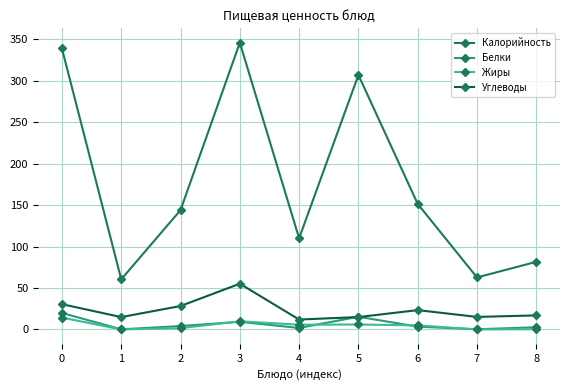

Is it true that Калорийность equals 139.9 at 3?

False